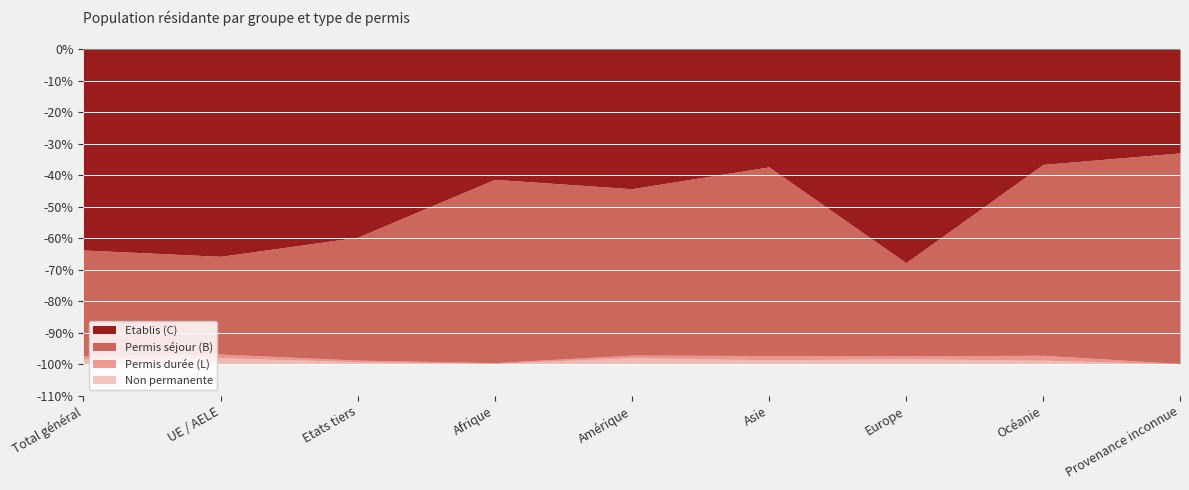

What are all the series names shown in the legend?

Etablis (C), Permis séjour (B), Permis durée (L), Non permanente